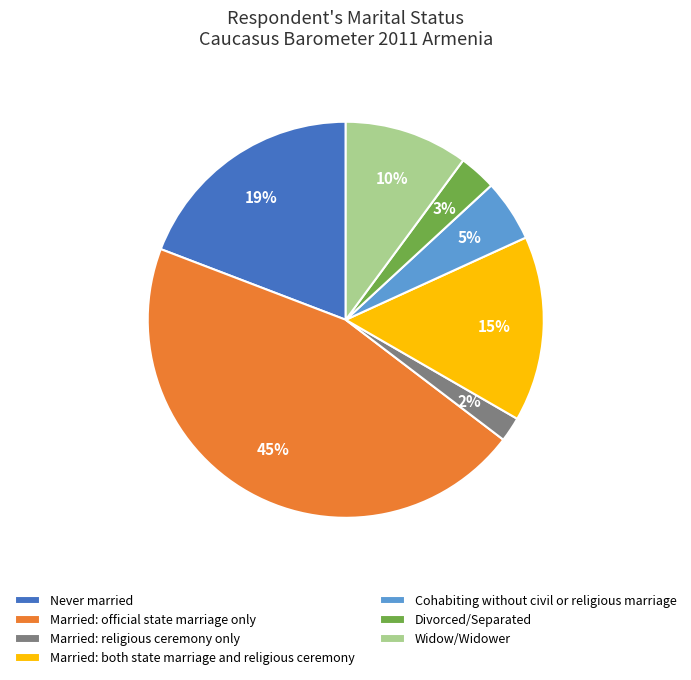

How many segments does this pie chart have?

7